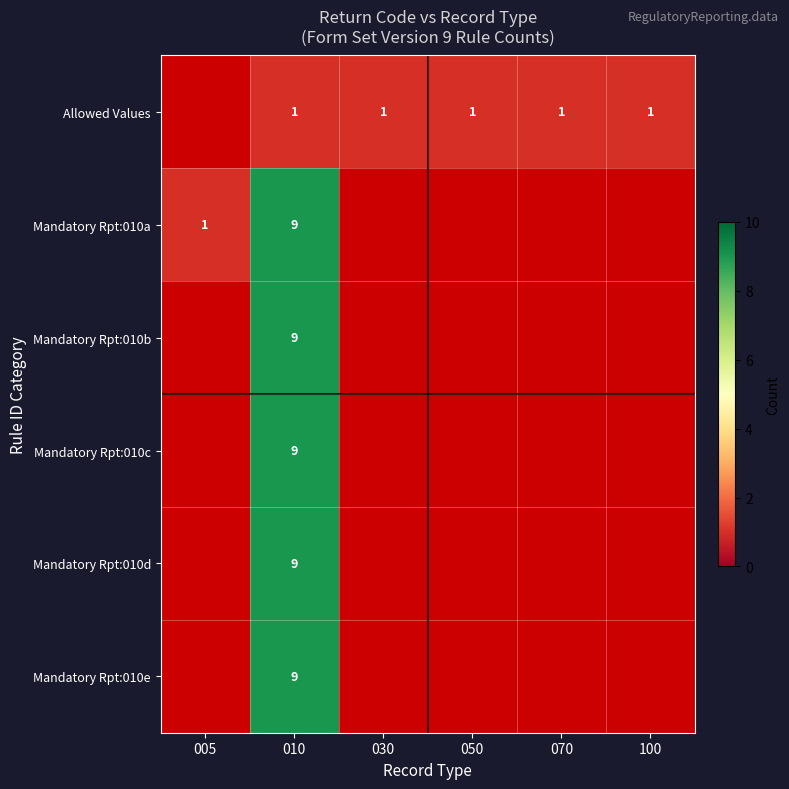

Rank the series by their maximum value, from lowest to highest.

Allowed Values, Mandatory Rpt:010a, Mandatory Rpt:010b, Mandatory Rpt:010c, Mandatory Rpt:010d, Mandatory Rpt:010e